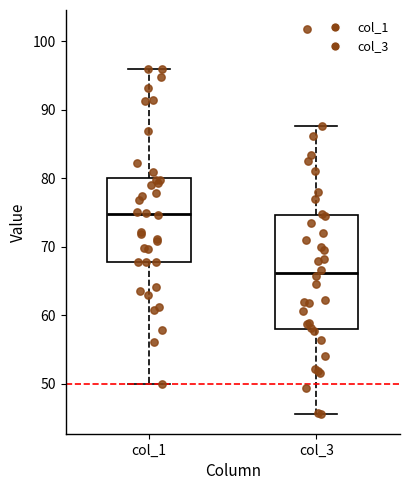

Which box is the tallest, from its lower edge to its upper edge?

col_3